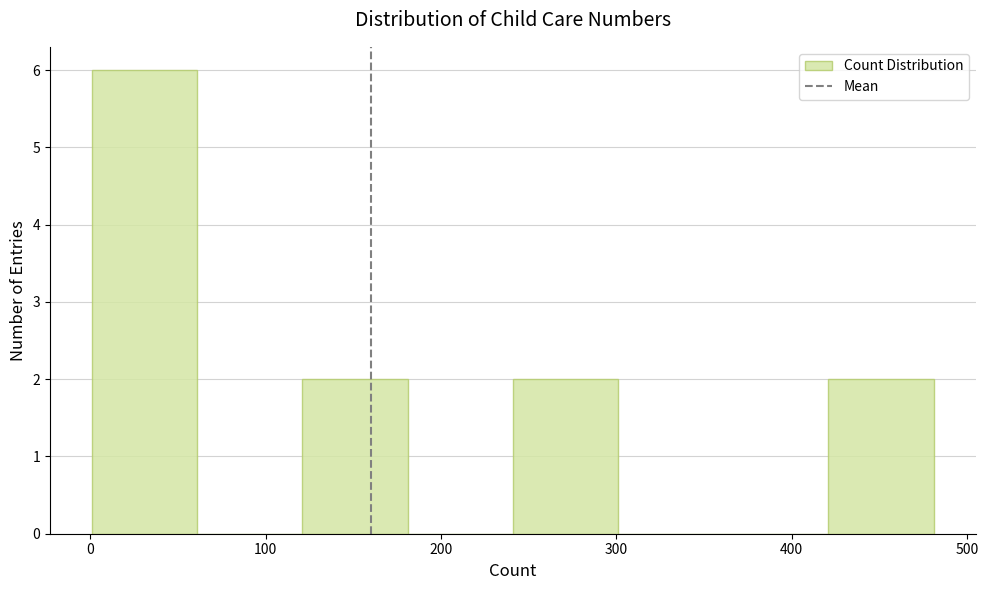

Reading left to right, list every bar in this chart as the range it spans on the x-axis followed by its height. Neither the bar edges nor the heights are printed on the chart, so give them approximately, as read against the axes.

1 to 61: 6
61 to 121: 0
121 to 181: 2
181 to 241: 0
241 to 301: 2
301 to 361: 0
361 to 421: 0
421 to 481: 2